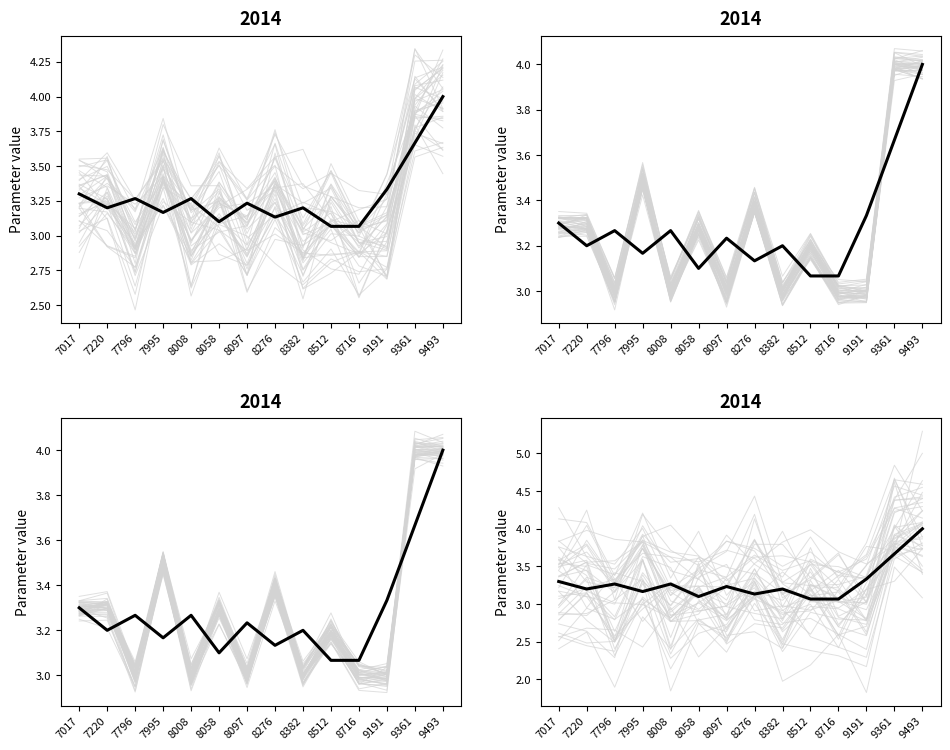

Is it true that the value at 9493 is 2.1?

False